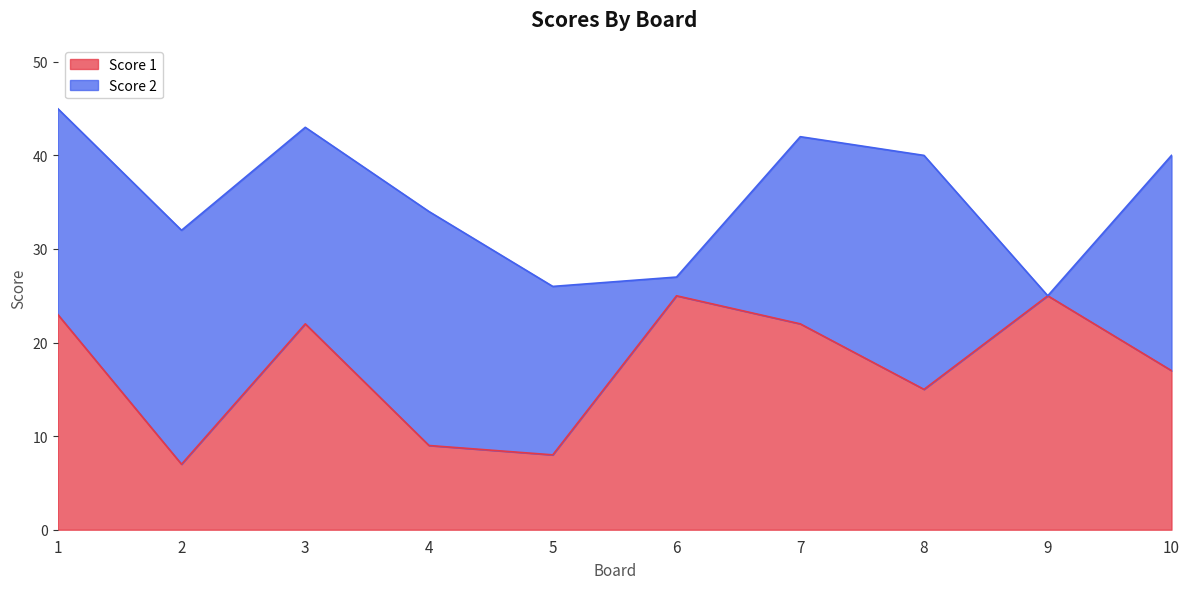

Where is the first local maximum?

3